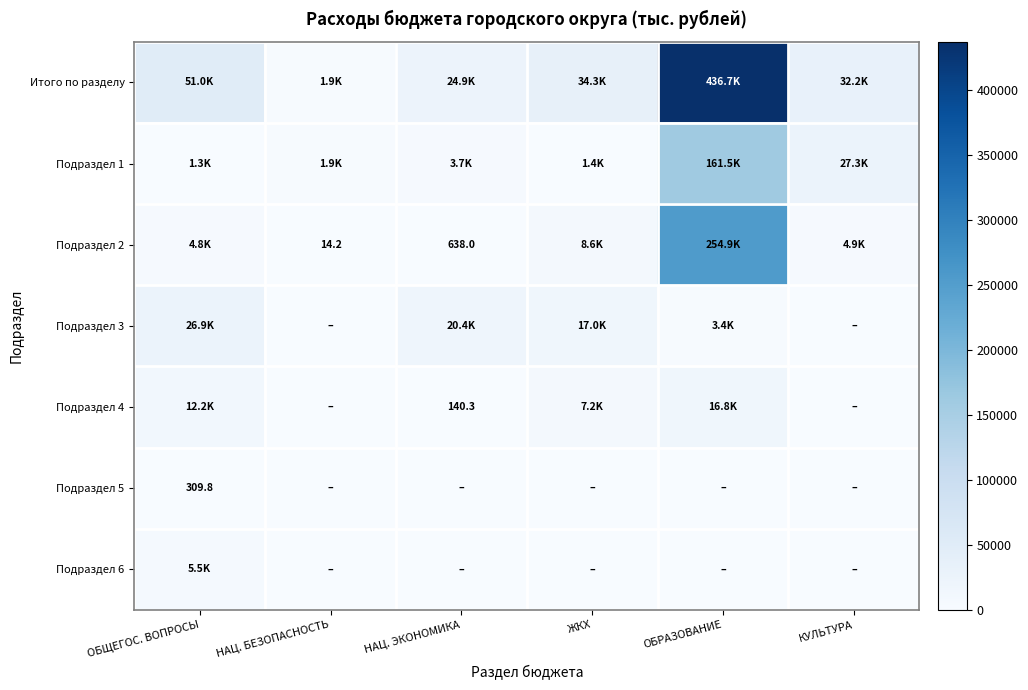

Count the number of categories in the chart.

6